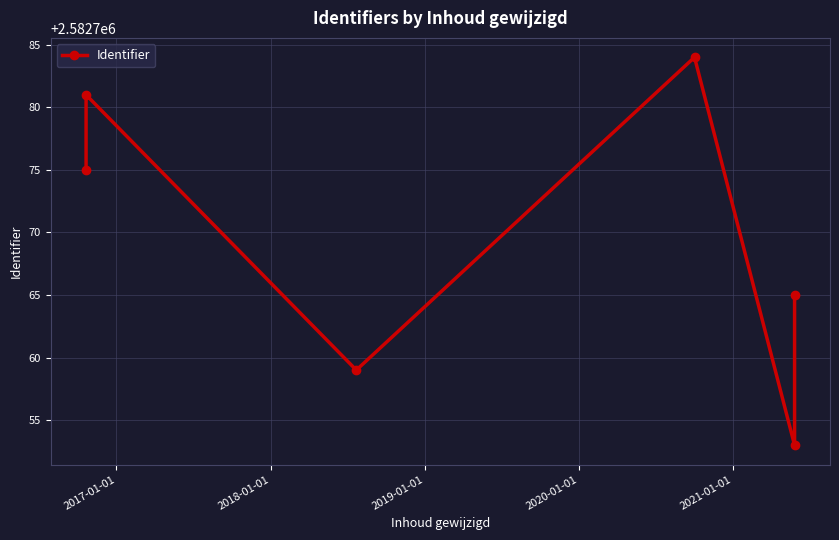

What is the difference between the second highest and second lowest values?

22